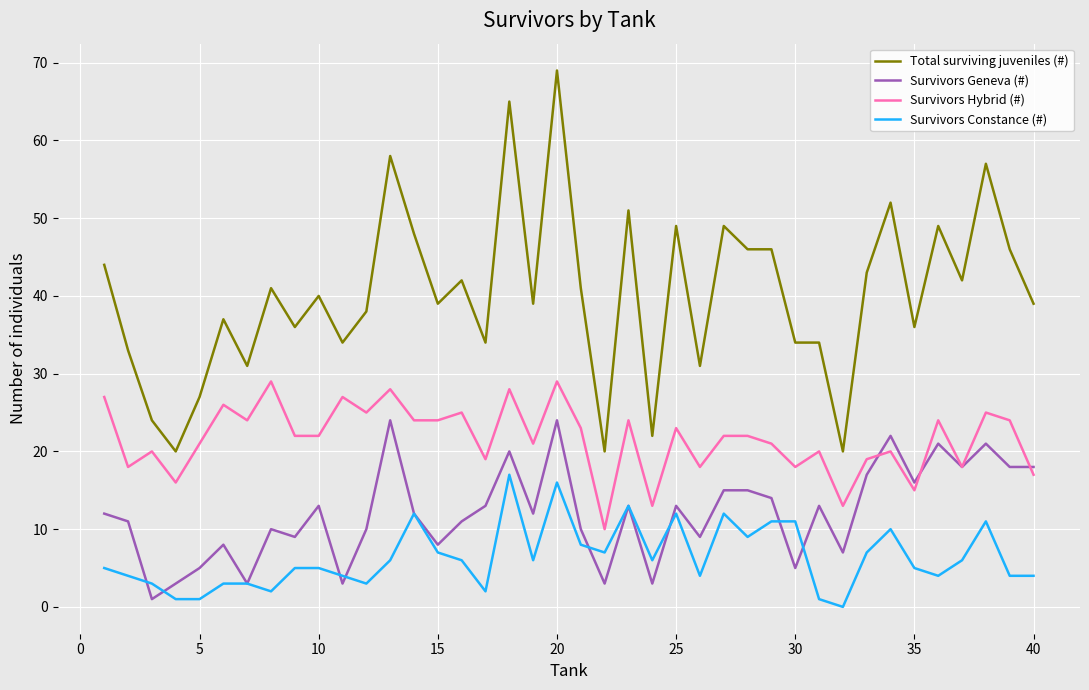

What is the maximum value for Survivors Hybrid (#)?

29